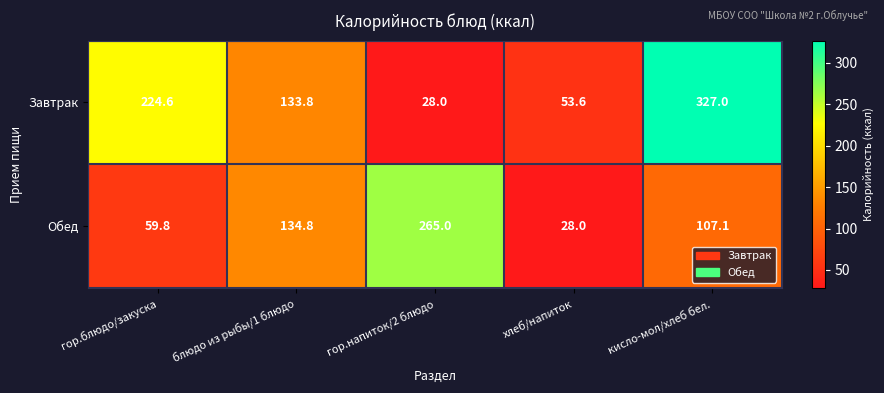

List the series in order of their peak value, lowest first.

Обед, Завтрак